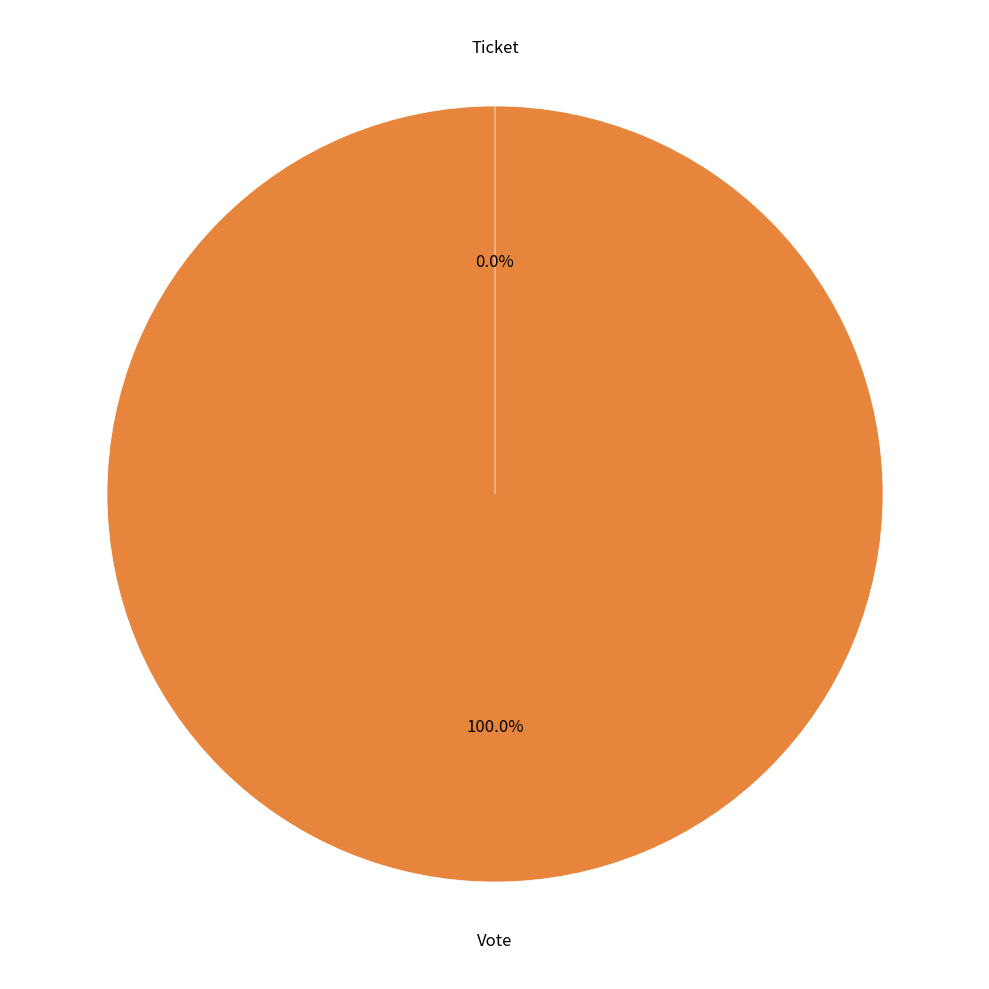

Rank the categories by value from highest to lowest.

Vote, Ticket